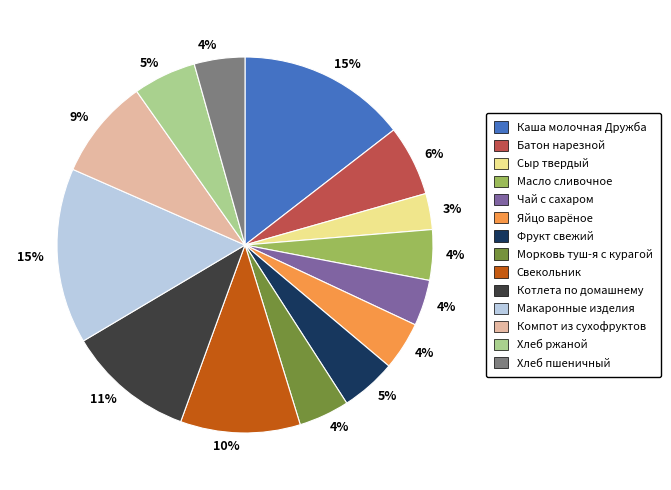

Between Хлеб ржаной and Чай с сахаром, which is larger?

Хлеб ржаной